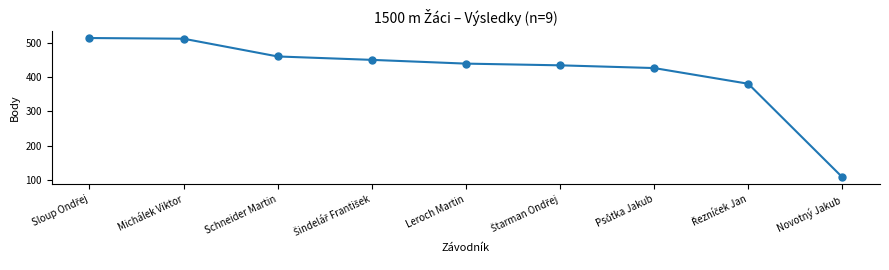

What is the value of the 4th point from the left?

451